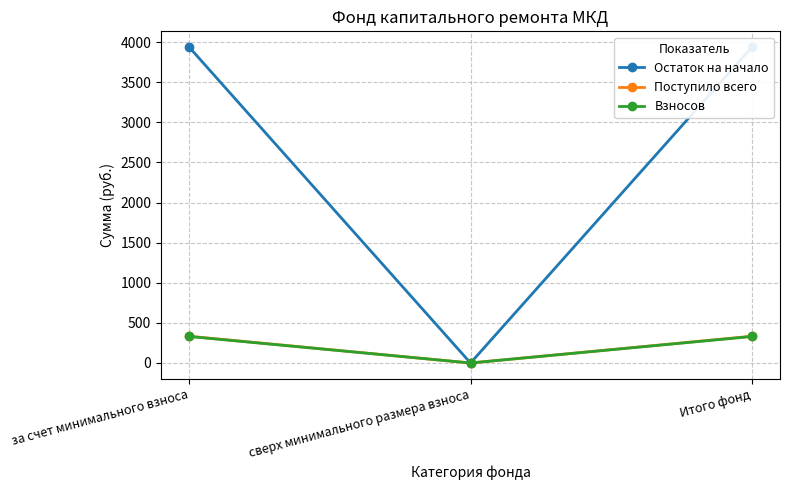

What are all the series names shown in the legend?

Остаток на начало, Поступило всего, Взносов